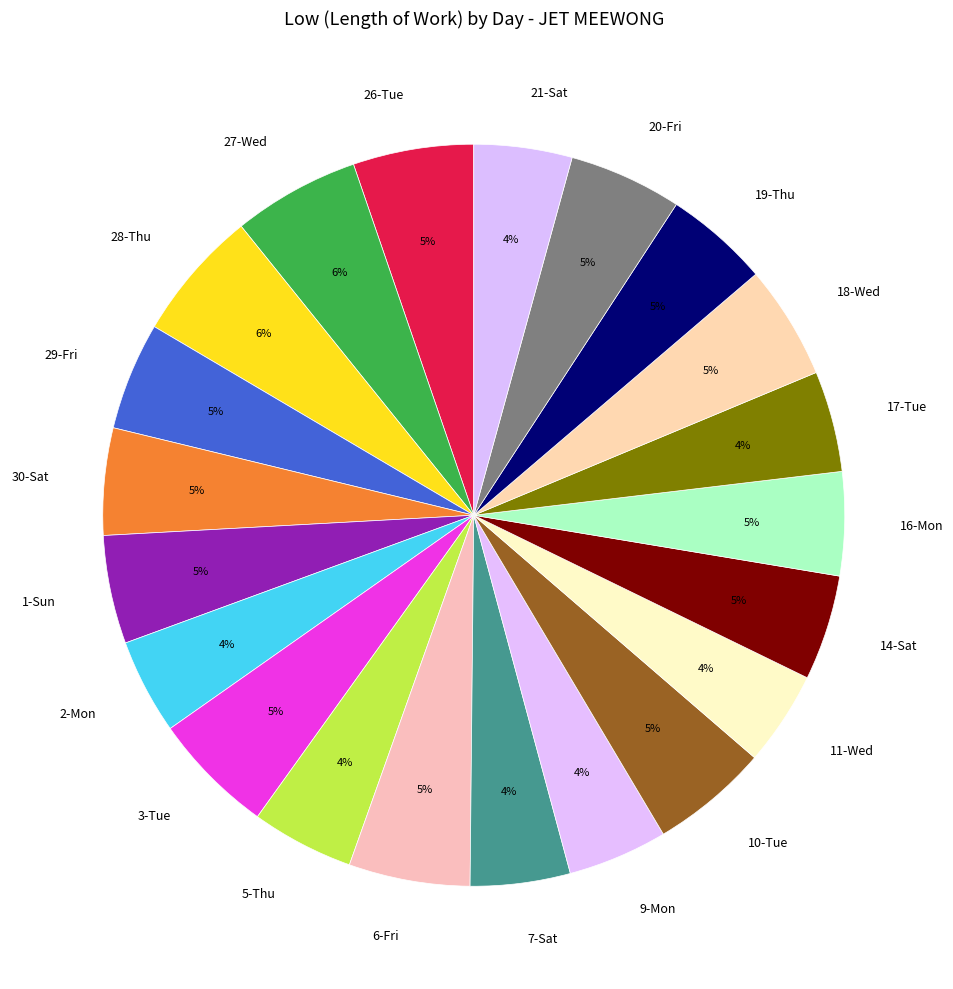

What percentage is the 1-Sun slice, to the nearest percent?

5%